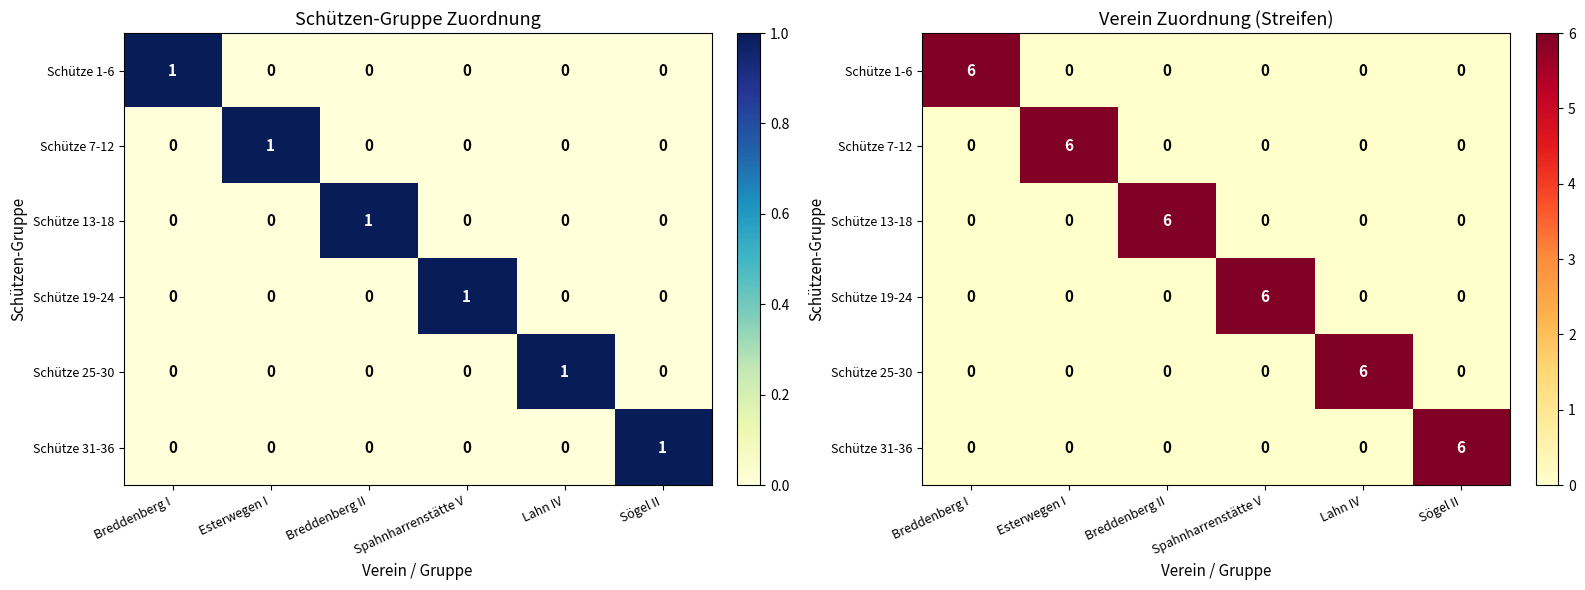

What is the sum of the Schütze 25-30 values at Spahnharrenstätte V and Lahn IV?

6